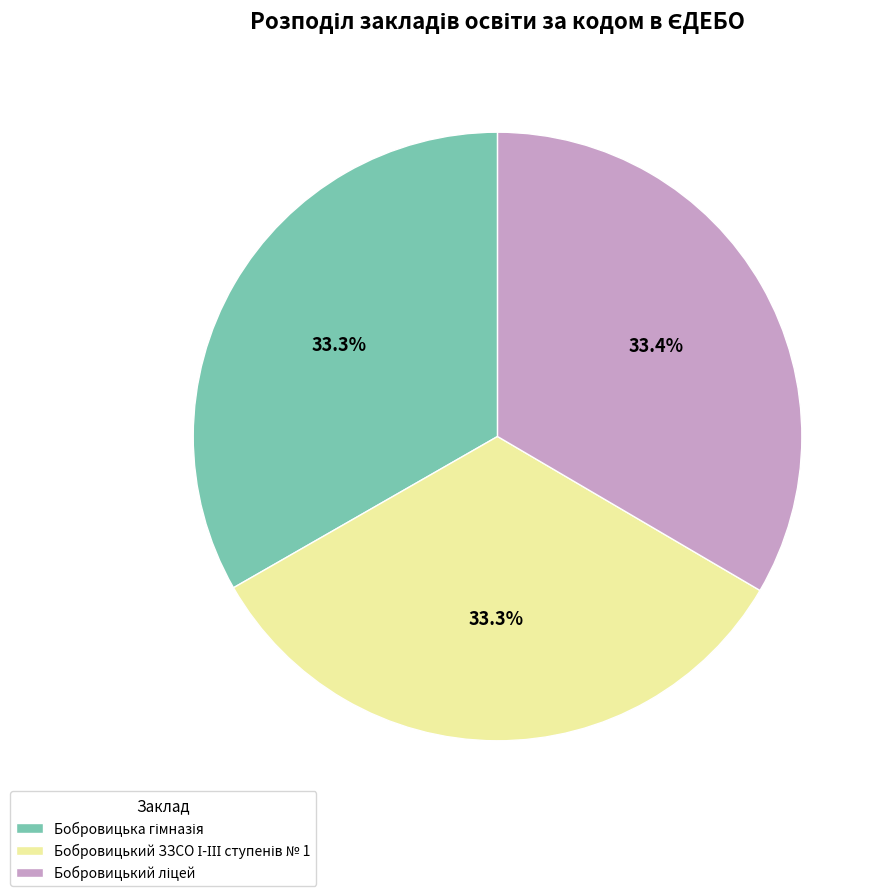

How many slices are in this pie chart?

3